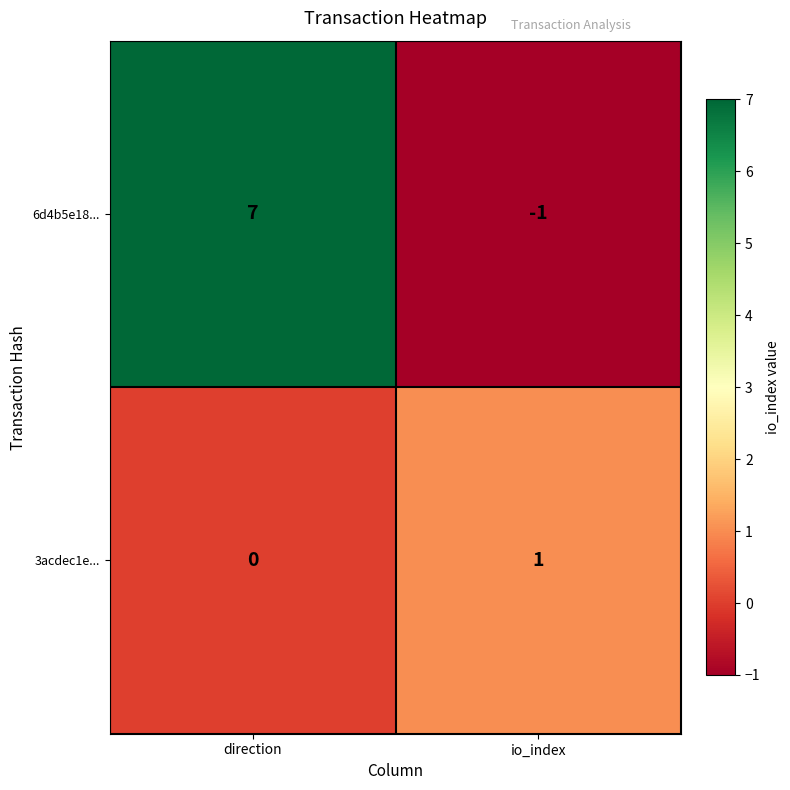

What is the minimum value shown in the chart?

-1